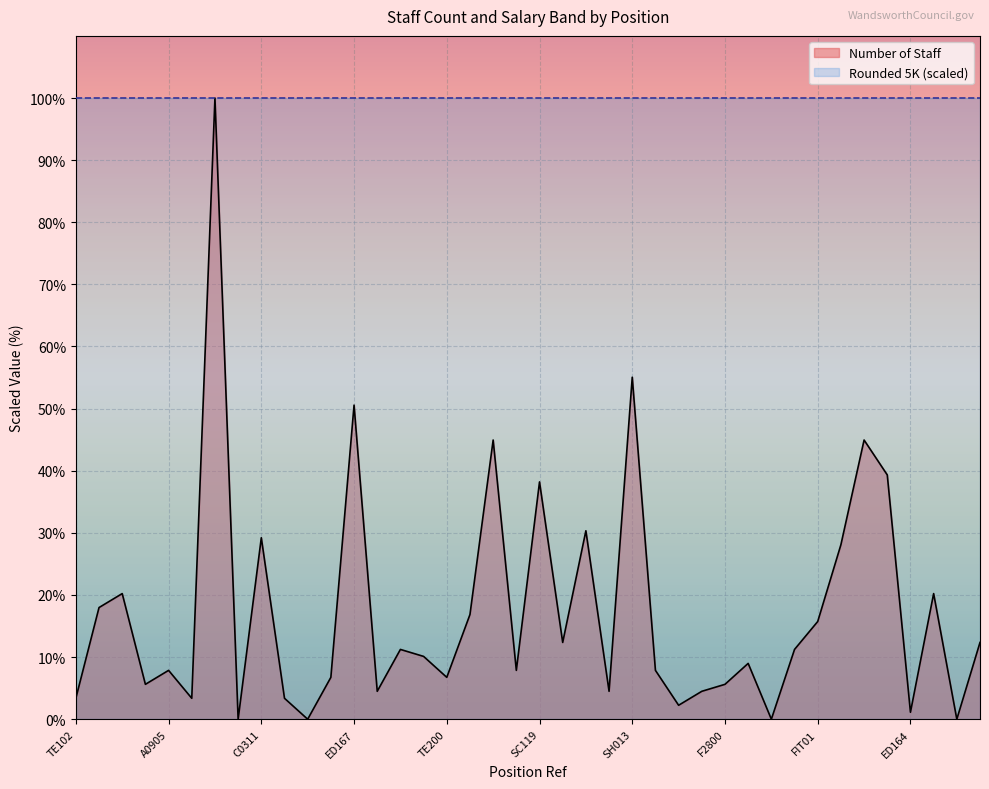

What is the ratio of the value at LYS02 to the value at T1077?

4.2